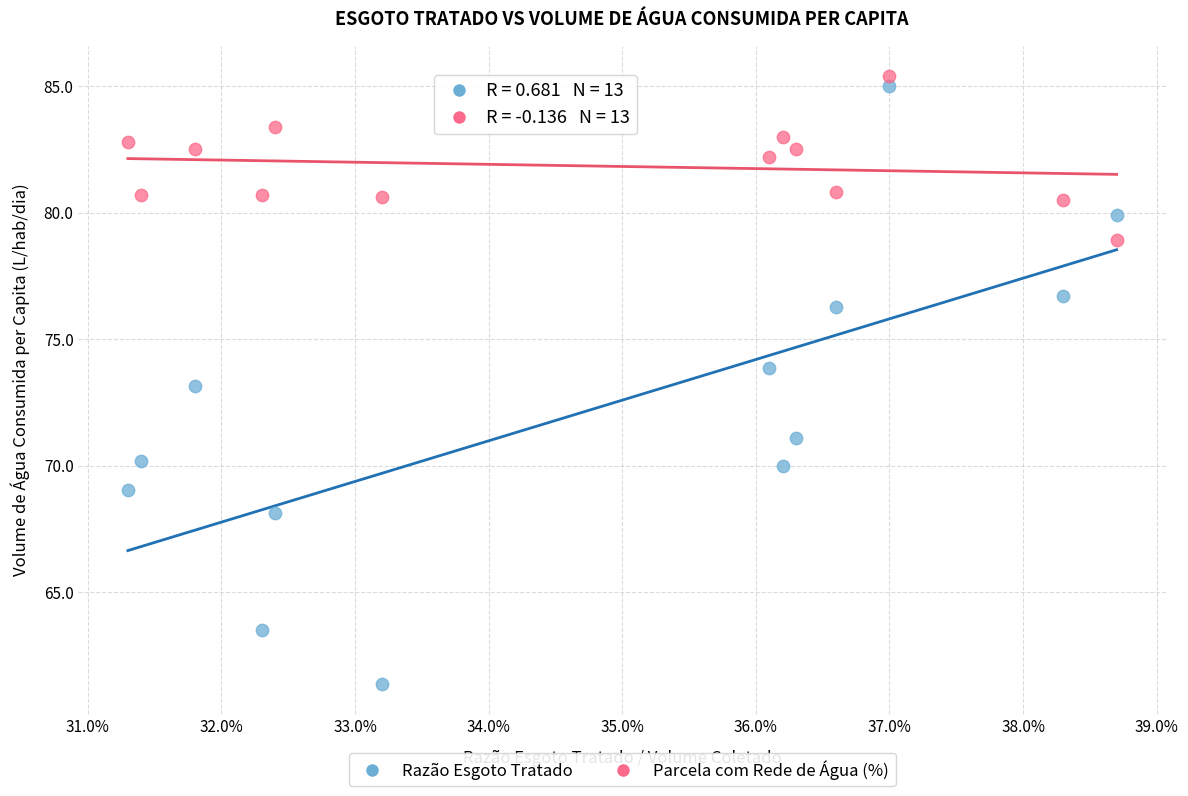

What are all the series names shown in the legend?

Razão Esgoto Tratado, Parcela com Rede de Água (%)